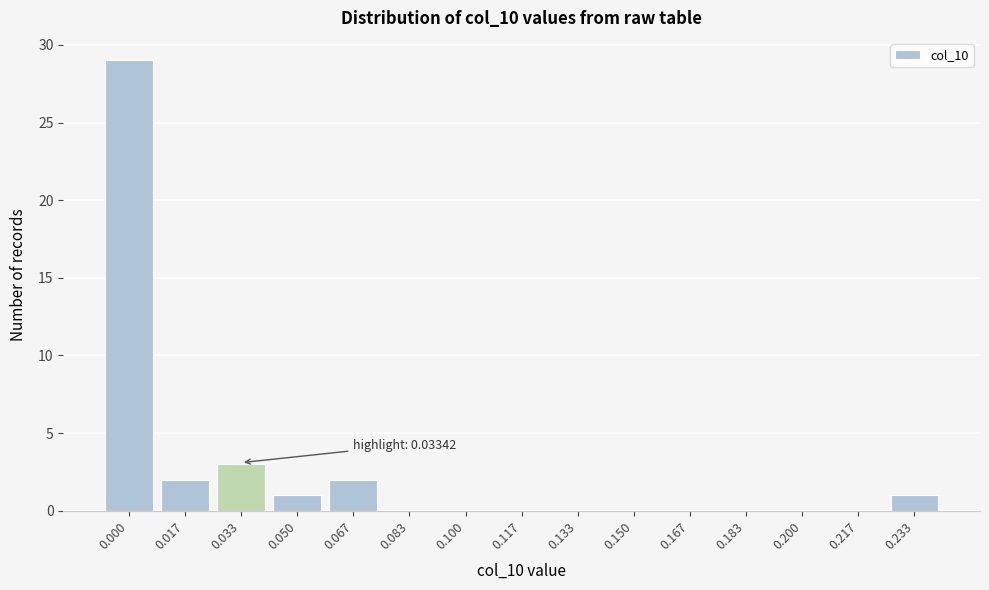

Reading left to right, list all the values displayed in this chart.

0.000=29	0.017=2	0.033=3	0.050=1	0.067=2	0.083=0	0.100=0	0.117=0	0.133=0	0.150=0	0.167=0	0.183=0	0.200=0	0.217=0	0.233=1